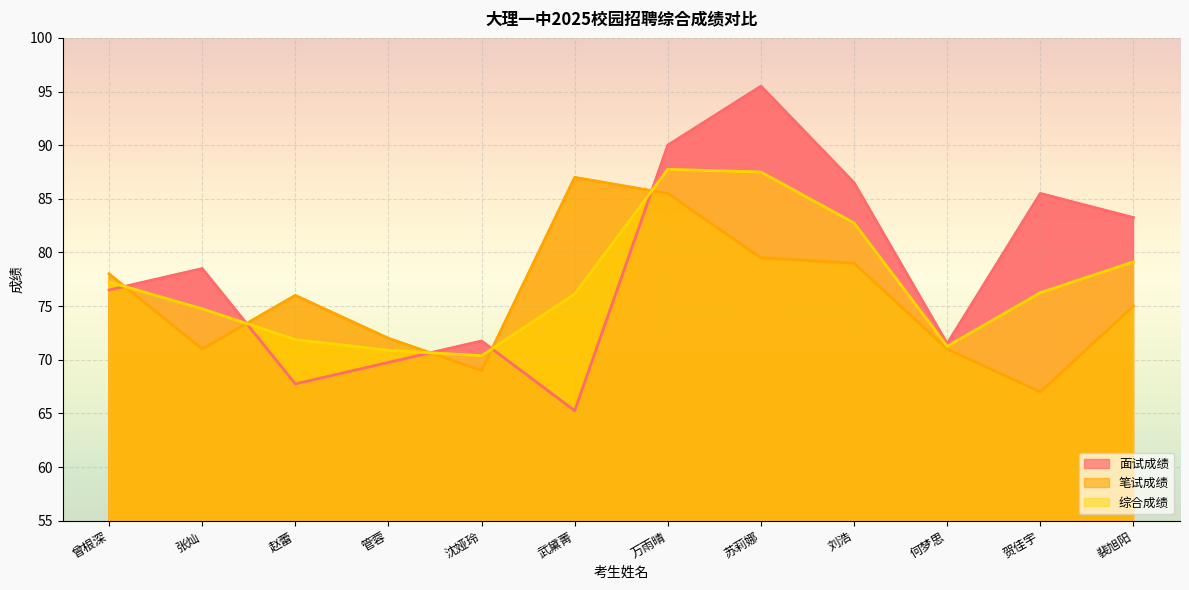

What is the label of the 3rd point from the right?

何梦思